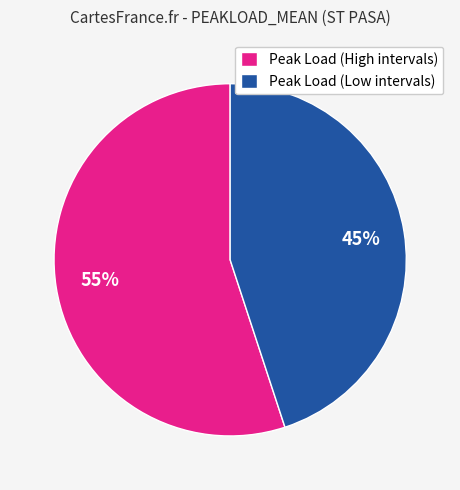

Rank the categories by value from lowest to highest.

Peak Load (Low intervals), Peak Load (High intervals)